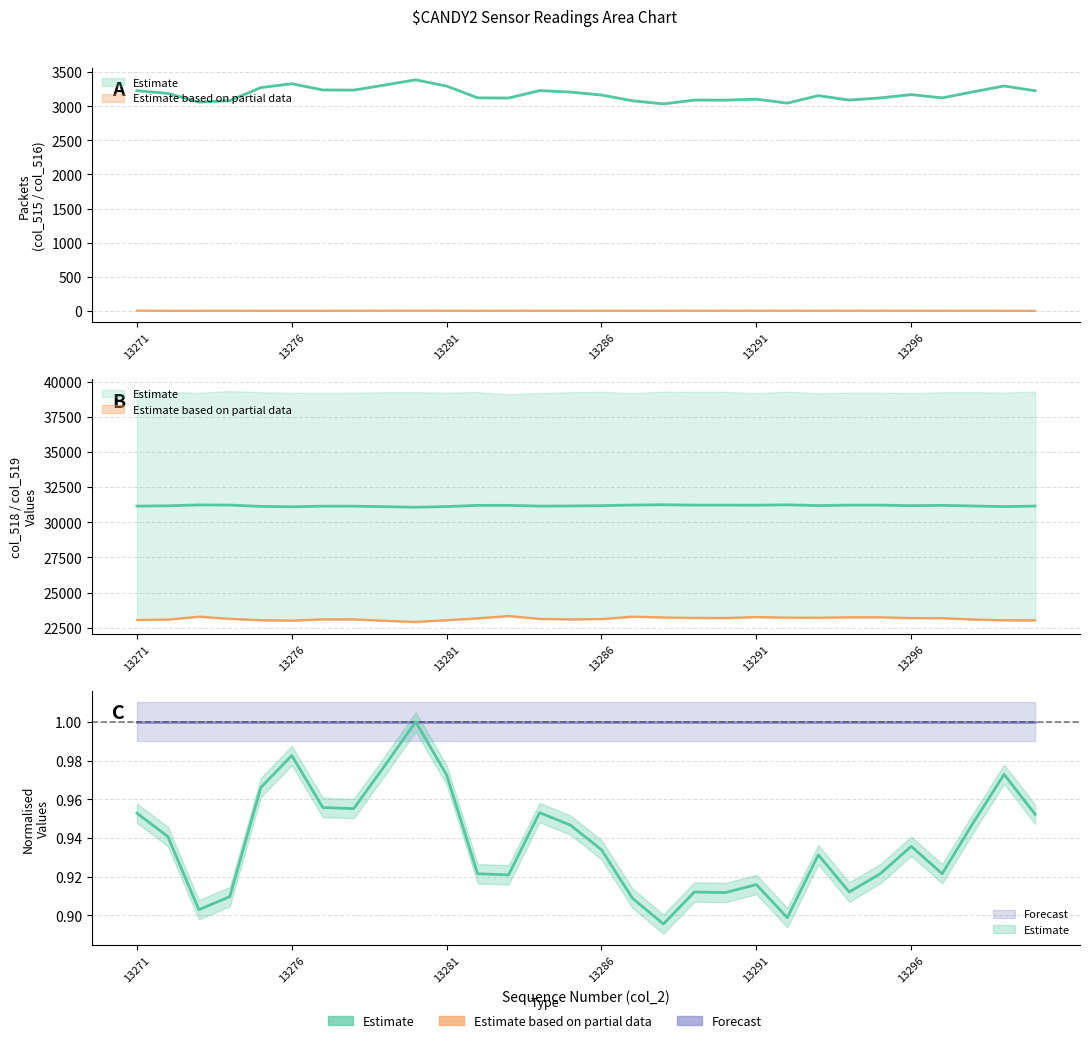

What is the difference between the col_518 values at 13297 and 13273?

102.0